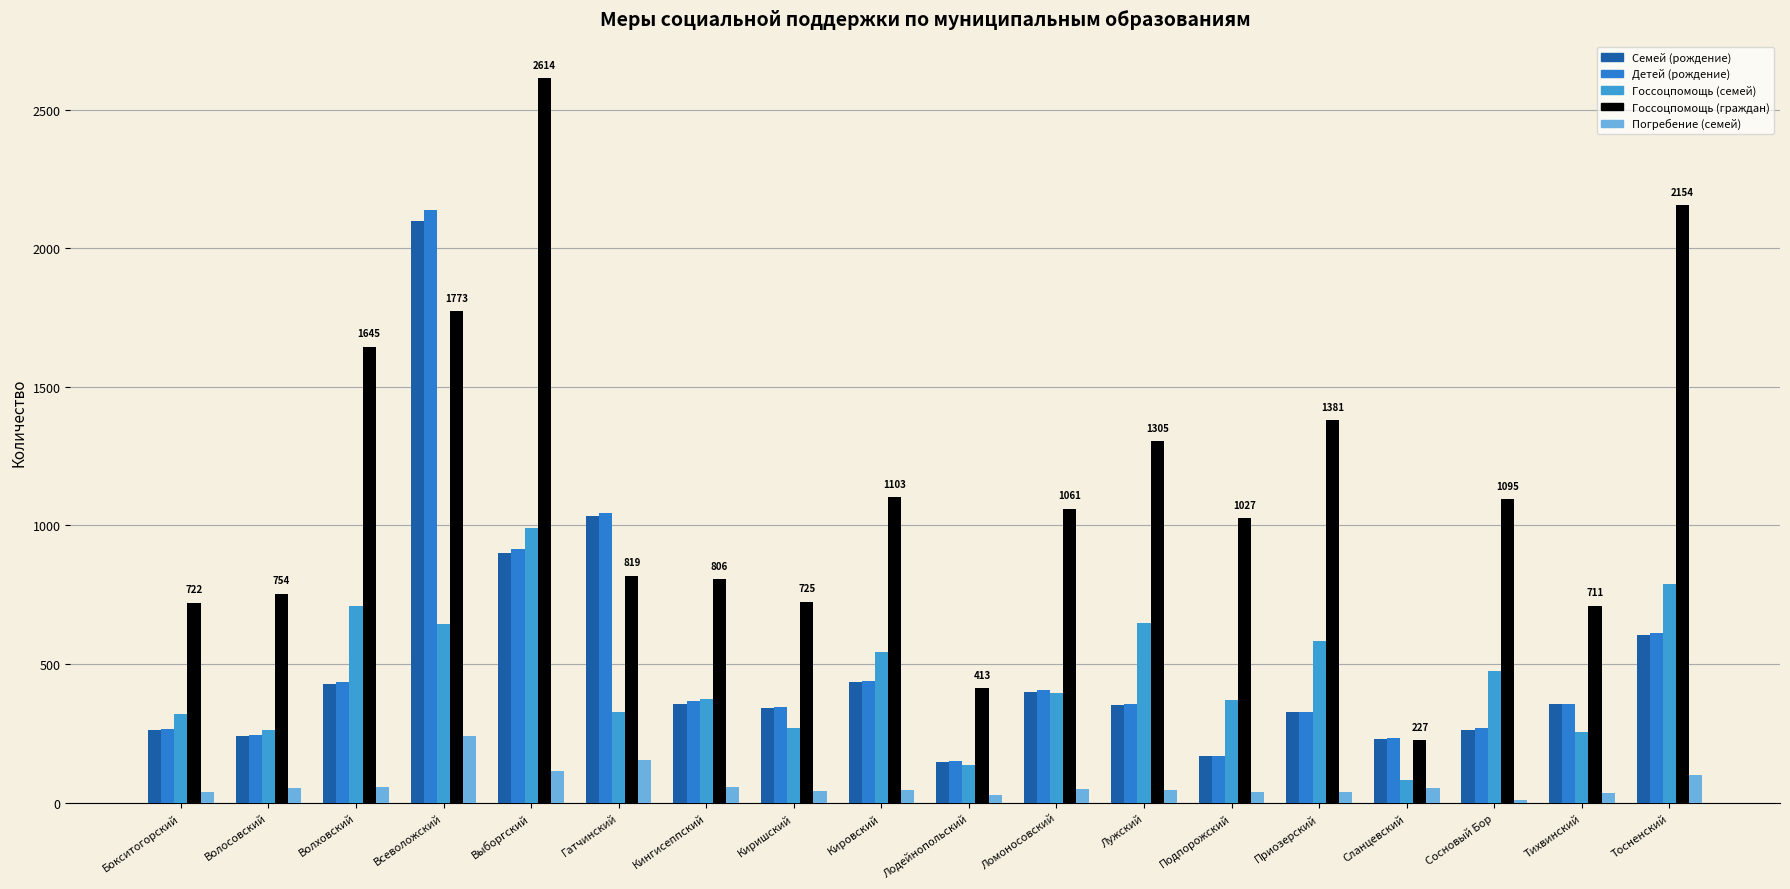

What is the minimum value shown in the chart?

11